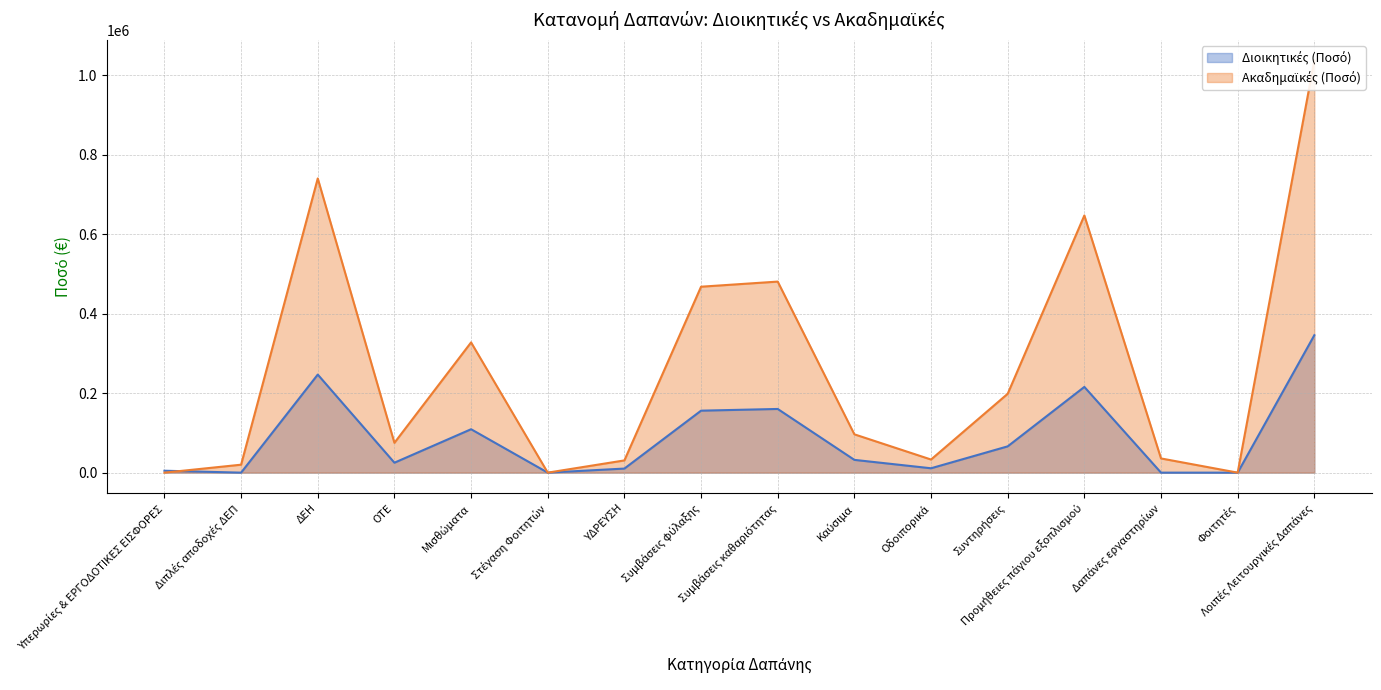

Where is the first local minimum for Διοικητικές (Ποσό)?

Διπλές αποδοχές ΔΕΠ